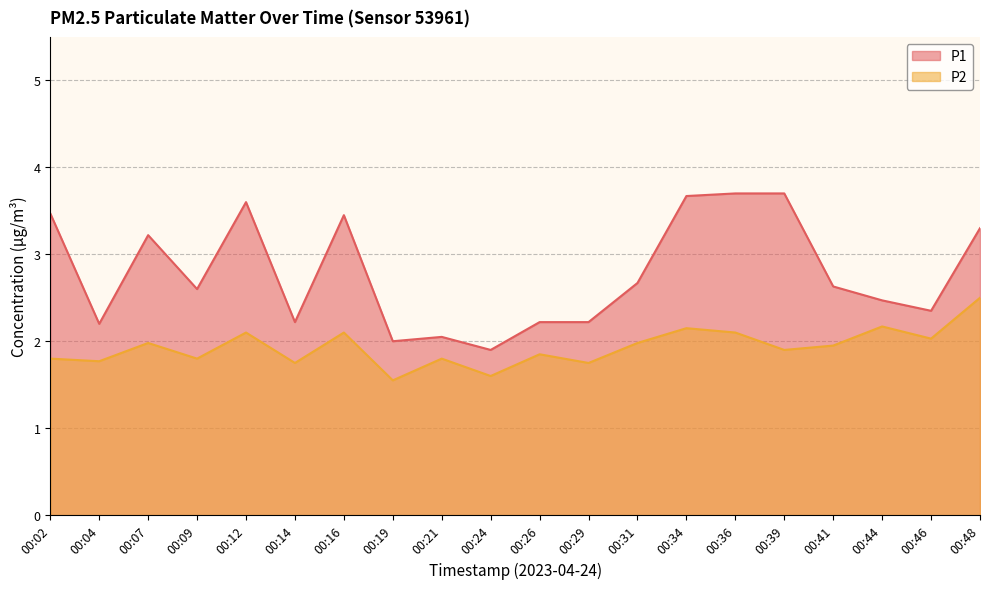

What is the spread (max minus min) of values at 00:46?

0.3